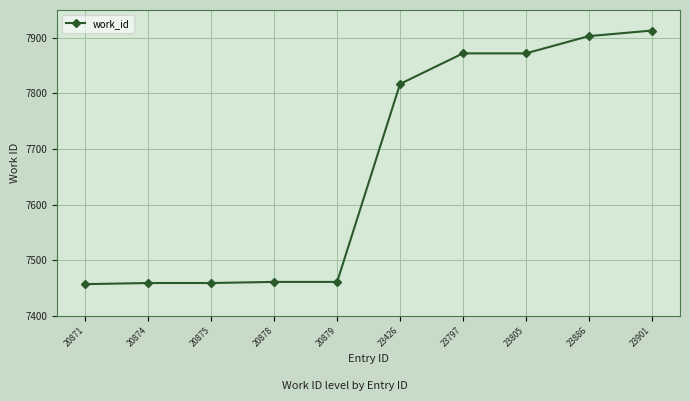

How many lines are shown in the chart?

1